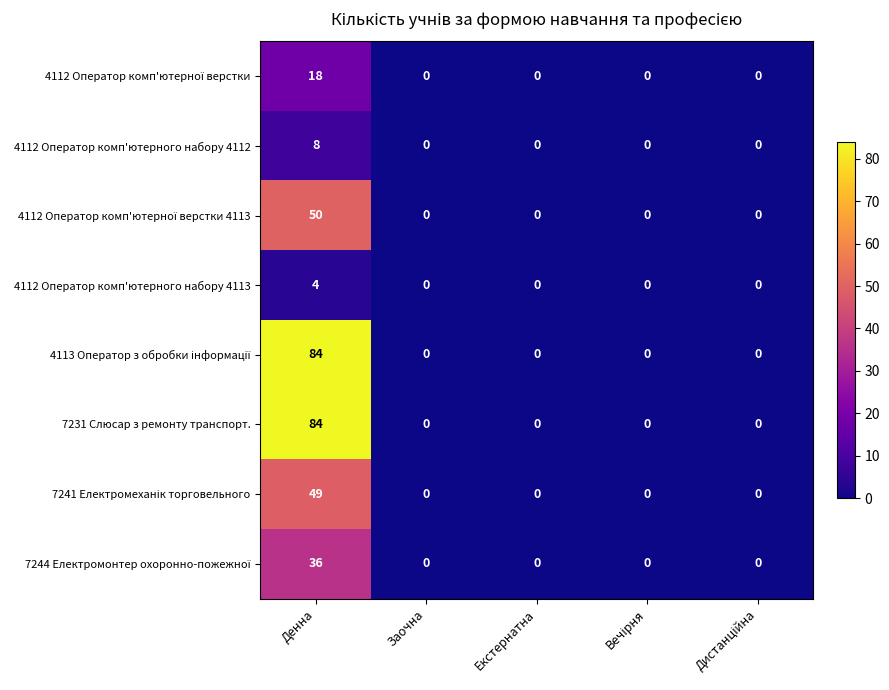

What is the total value across all series at Денна?

333